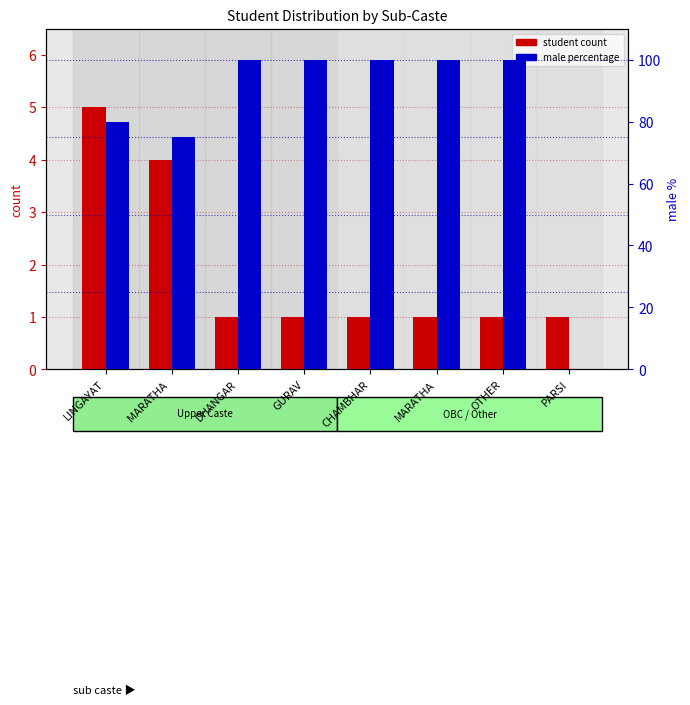

True or false: student count has a value of 1 at PARSI.

True